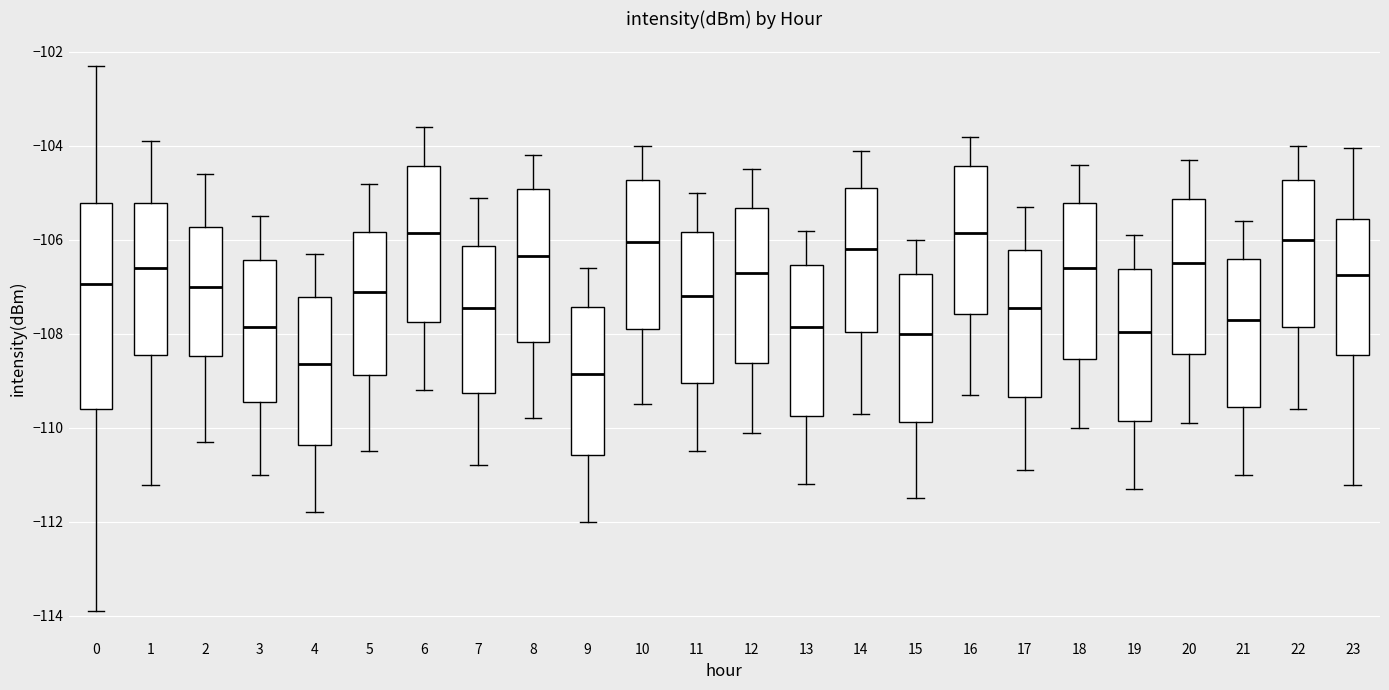

Reading left to right, read every box against the y-axis: the position of its median line, the range the box covers, and the ends of its whiskers. The values are not printed on the chart, so give them approximately, as read against the axis.

0: median -107.0, box -109.6 to -105.2, whiskers -114.0 to -102.2
1: median -106.6, box -108.4 to -105.2, whiskers -111.2 to -103.8
2: median -107.0, box -108.4 to -105.8, whiskers -110.2 to -104.6
3: median -107.8, box -109.4 to -106.4, whiskers -111.0 to -105.4
4: median -108.6, box -110.4 to -107.2, whiskers -111.8 to -106.2
5: median -107.0, box -108.8 to -105.8, whiskers -110.4 to -104.8
6: median -105.8, box -107.8 to -104.4, whiskers -109.2 to -103.6
7: median -107.4, box -109.2 to -106.2, whiskers -110.8 to -105.0
8: median -106.4, box -108.2 to -105.0, whiskers -109.8 to -104.2
9: median -108.8, box -110.6 to -107.4, whiskers -112.0 to -106.6
10: median -106.0, box -107.8 to -104.8, whiskers -109.4 to -104.0
11: median -107.2, box -109.0 to -105.8, whiskers -110.4 to -105.0
12: median -106.6, box -108.6 to -105.4, whiskers -110.0 to -104.4
13: median -107.8, box -109.8 to -106.6, whiskers -111.2 to -105.8
14: median -106.2, box -108.0 to -104.8, whiskers -109.6 to -104.0
15: median -108.0, box -109.8 to -106.8, whiskers -111.4 to -106.0
16: median -105.8, box -107.6 to -104.4, whiskers -109.2 to -103.8
17: median -107.4, box -109.4 to -106.2, whiskers -110.8 to -105.2
18: median -106.6, box -108.6 to -105.2, whiskers -110.0 to -104.4
19: median -108.0, box -109.8 to -106.6, whiskers -111.2 to -105.8
20: median -106.4, box -108.4 to -105.2, whiskers -109.8 to -104.2
21: median -107.6, box -109.6 to -106.4, whiskers -111.0 to -105.6
22: median -106.0, box -107.8 to -104.8, whiskers -109.6 to -104.0
23: median -106.8, box -108.4 to -105.6, whiskers -111.2 to -104.0